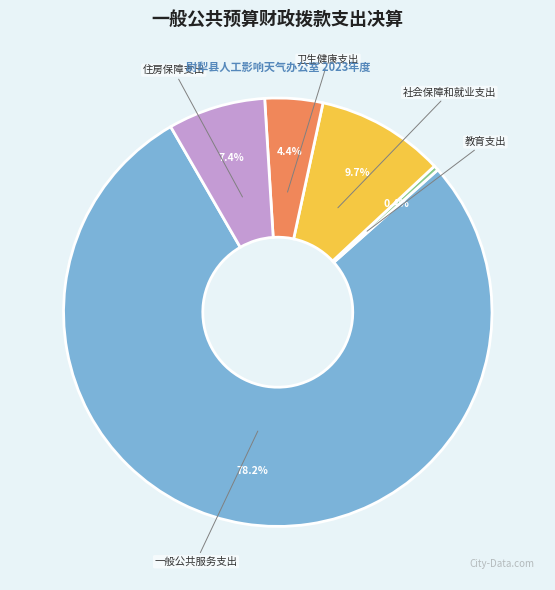

Combined, do 卫生健康支出 and 一般公共服务支出 account for over 50%?

Yes